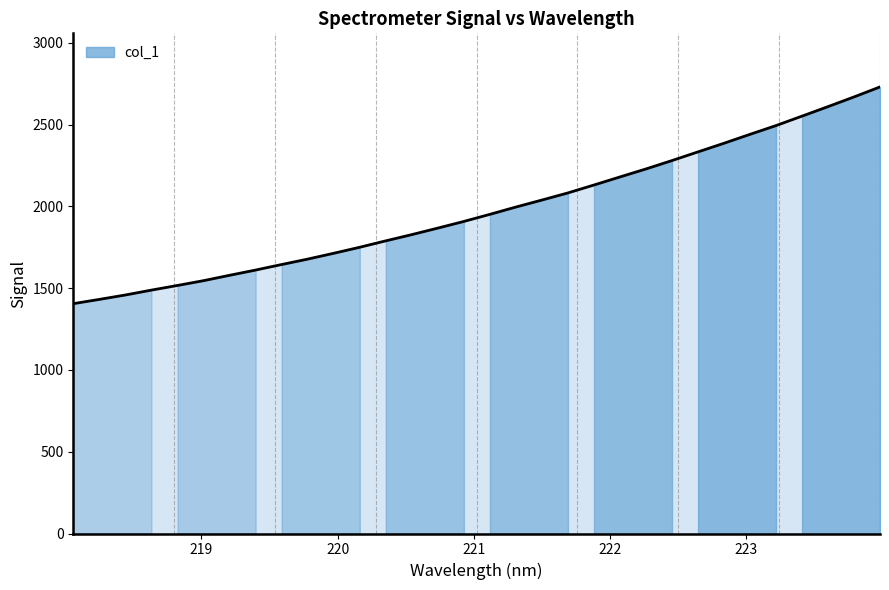

How many distinct data groups are displayed?

1